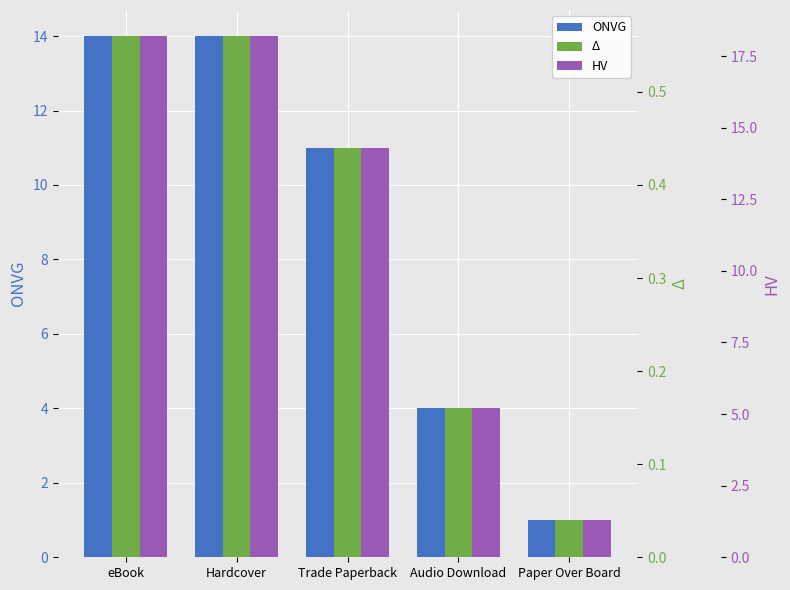

Rank the series at Hardcover from lowest to highest value.

Δ, ONVG, HV